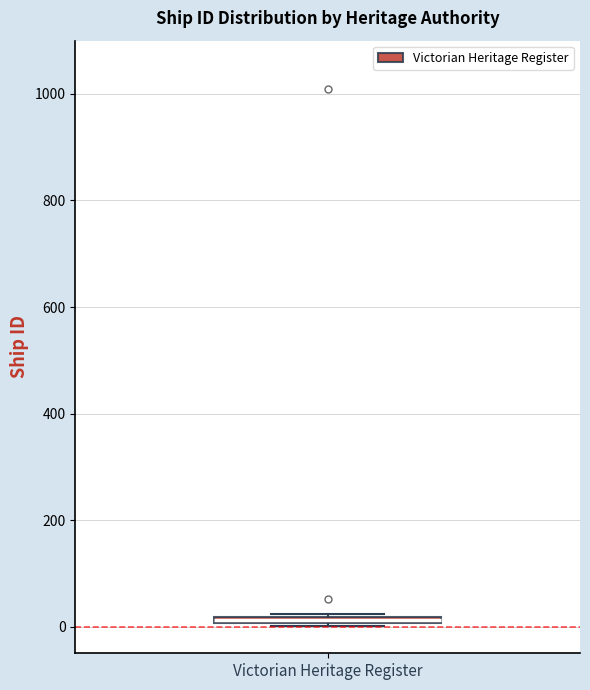

Where is the lower edge of the box for Victorian Heritage Register on the y-axis? The values are not printed on the chart, so give them approximately, as read against the axis.

0